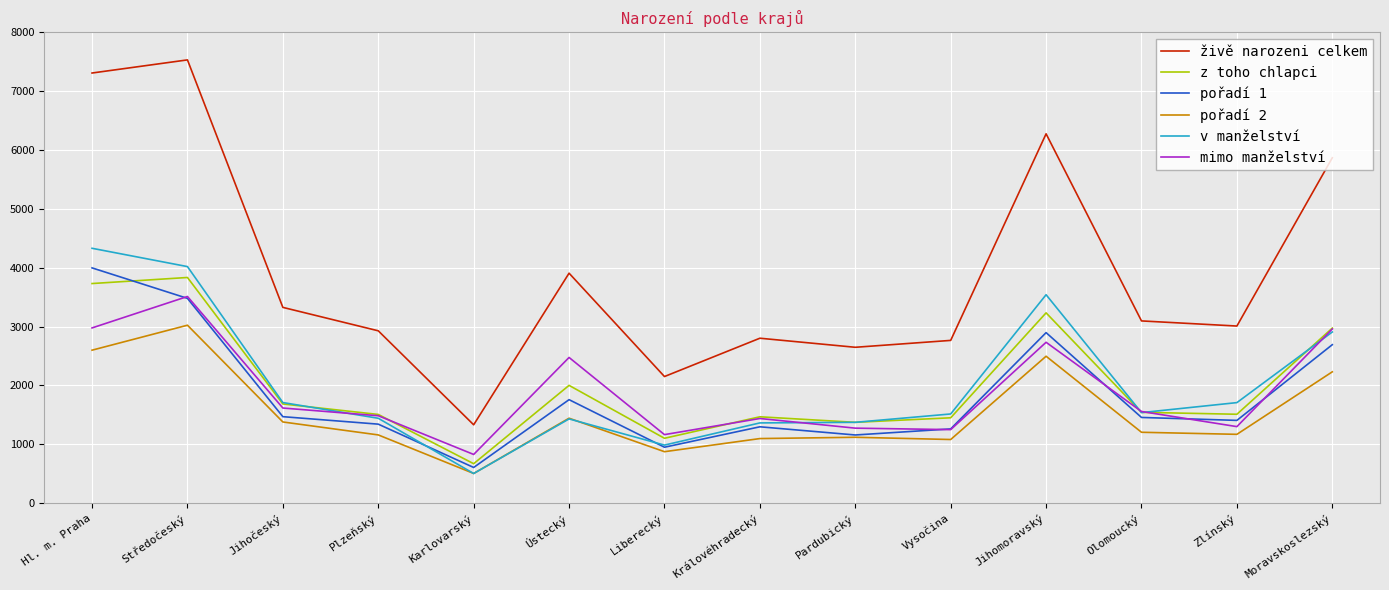

Count the number of data series in this chart.

6